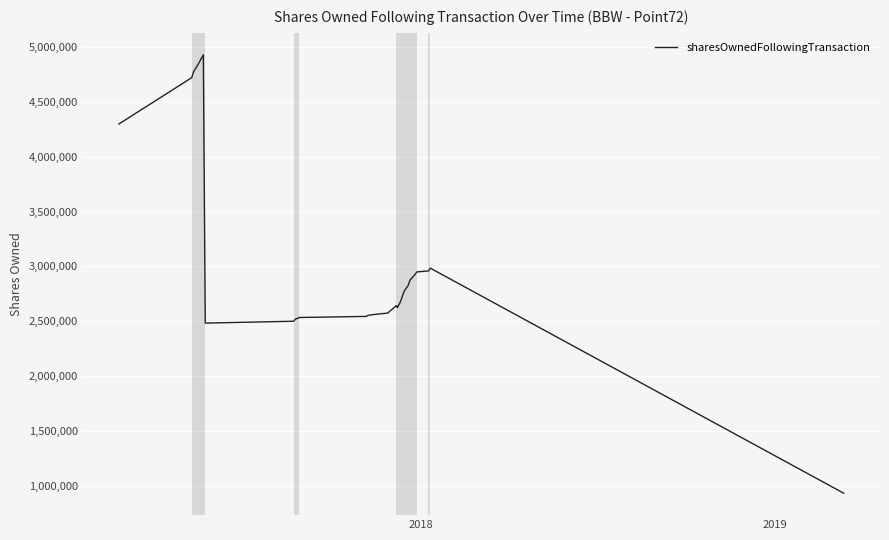

What is the smallest value displayed?

933825